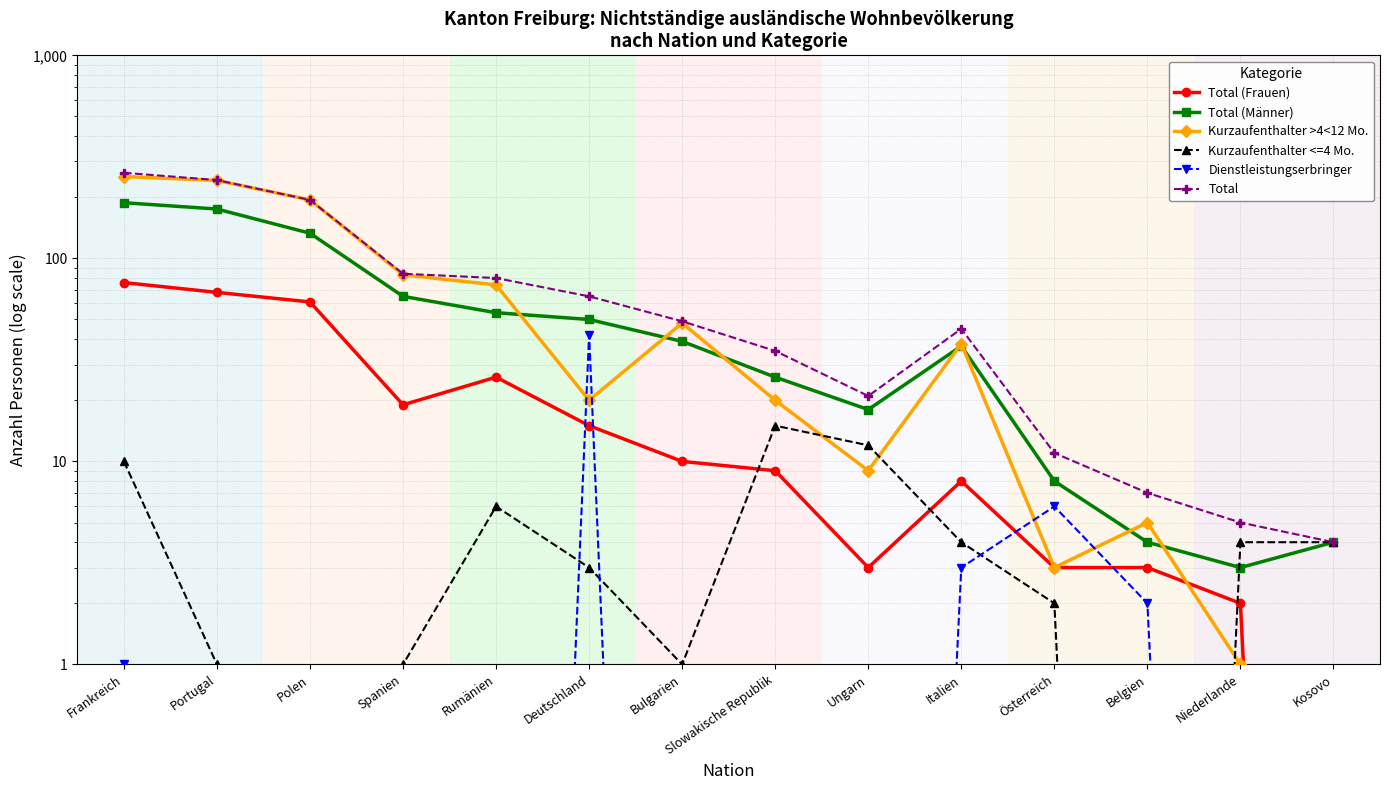

Reading left to right, transcribe all the data shown in this chart.

Total (Frauen): 76.0	68.0	61.0	19.0	26.0	15.0	10.0	9.0	3.0	8.0	3.0	3.0	2.0	0.0
Total (Männer): 188.0	175.0	133.0	65.0	54.0	50.0	39.0	26.0	18.0	37.0	8.0	4.0	3.0	4.0
Kurzaufenthalter >4<12 Mo.: 253.0	242.0	194.0	83.0	74.0	20.0	48.0	20.0	9.0	38.0	3.0	5.0	1.0	0.0
Kurzaufenthalter <=4 Mo.: 10.0	1.0	0.0	1.0	6.0	3.0	1.0	15.0	12.0	4.0	2.0	0.0	4.0	4.0
Dienstleistungserbringer: 1.0	0.0	0.0	0.0	0.0	42.0	0.0	0.0	0.0	3.0	6.0	2.0	0.0	0.0
Total: 264.0	243.0	194.0	84.0	80.0	65.0	49.0	35.0	21.0	45.0	11.0	7.0	5.0	4.0